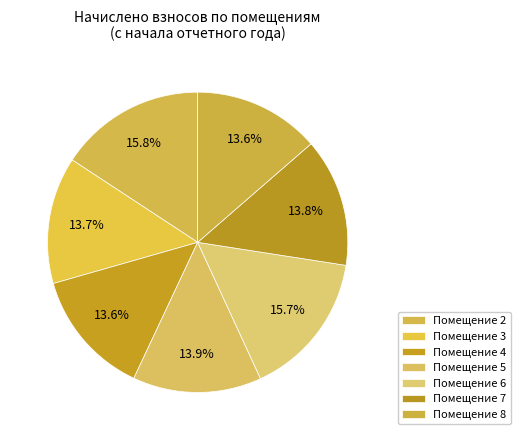

Count the number of slices in the pie.

7